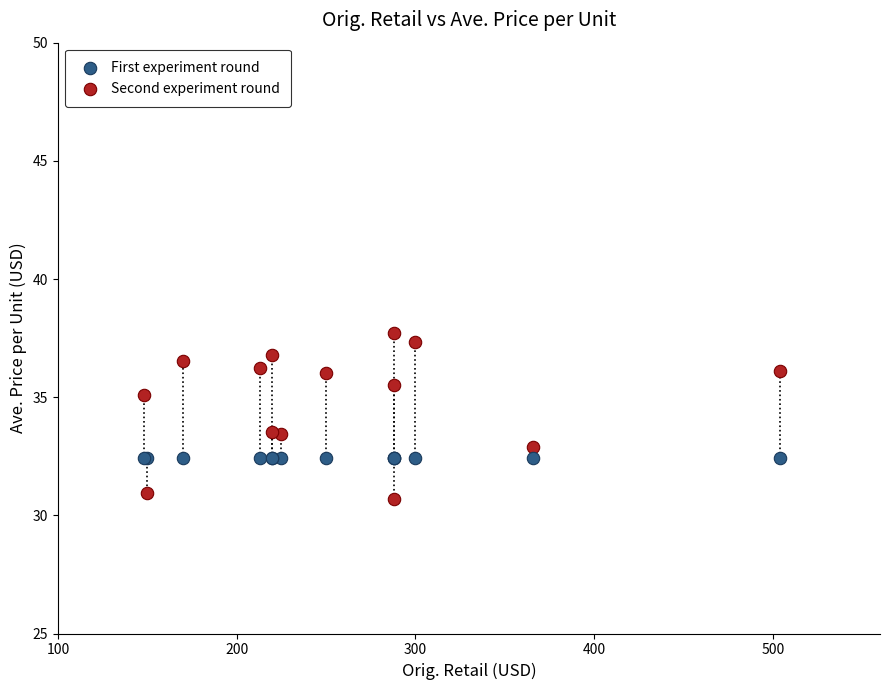

Which series reaches the minimum Y coordinate?

Second experiment round